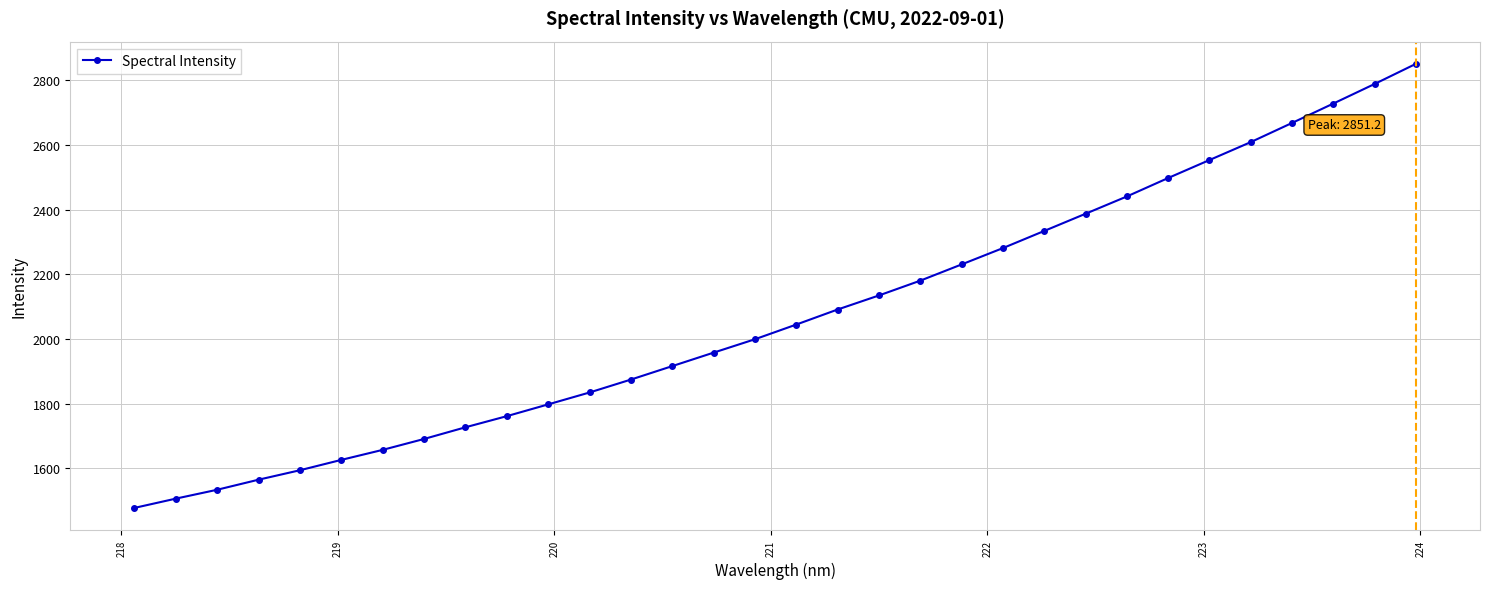

What is the sum of all values?

66346.6